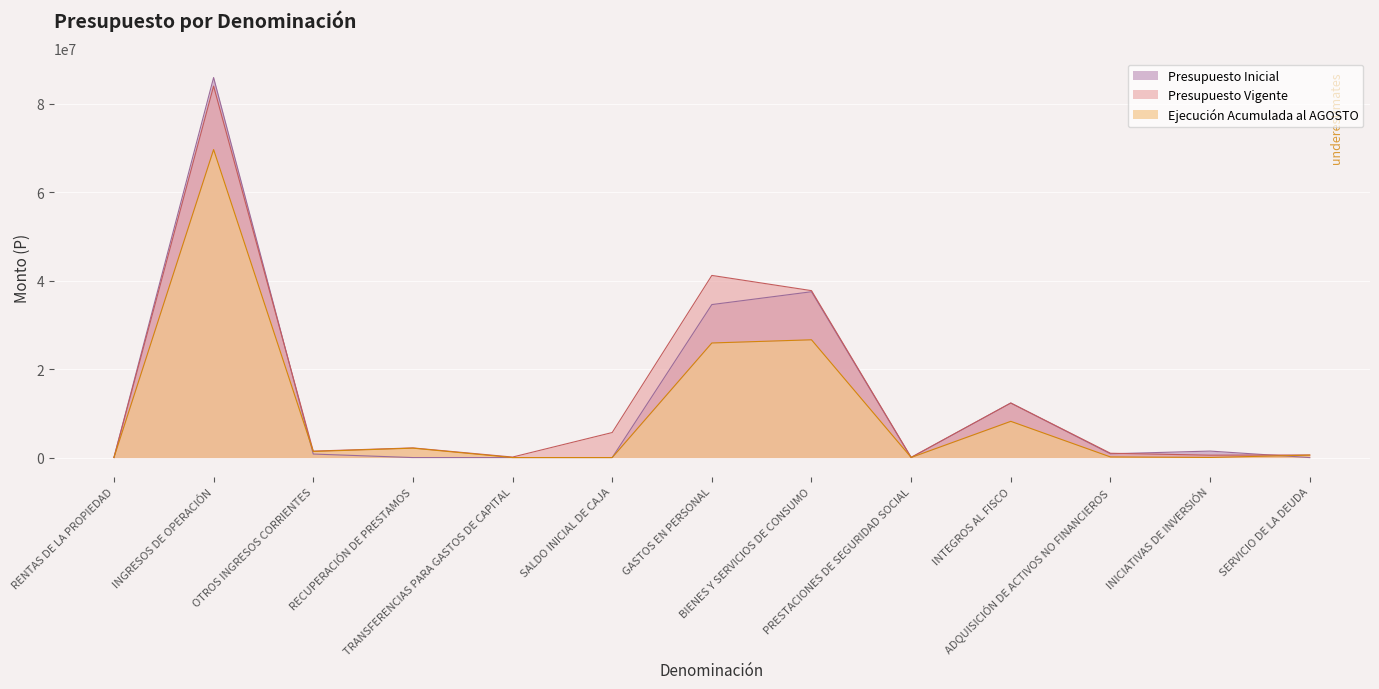

What is the total value across all series at PRESTACIONES DE SEGURIDAD SOCIAL?

79801